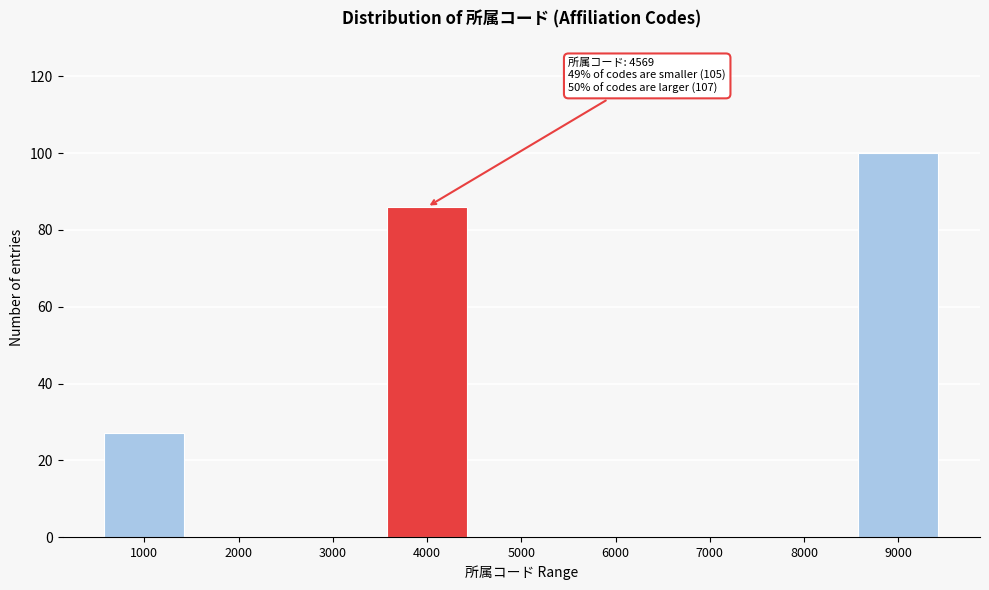

Reading left to right, what are all the values shown in this chart?

1000=27	2000=0	3000=0	4000=86	5000=0	6000=0	7000=0	8000=0	9000=100